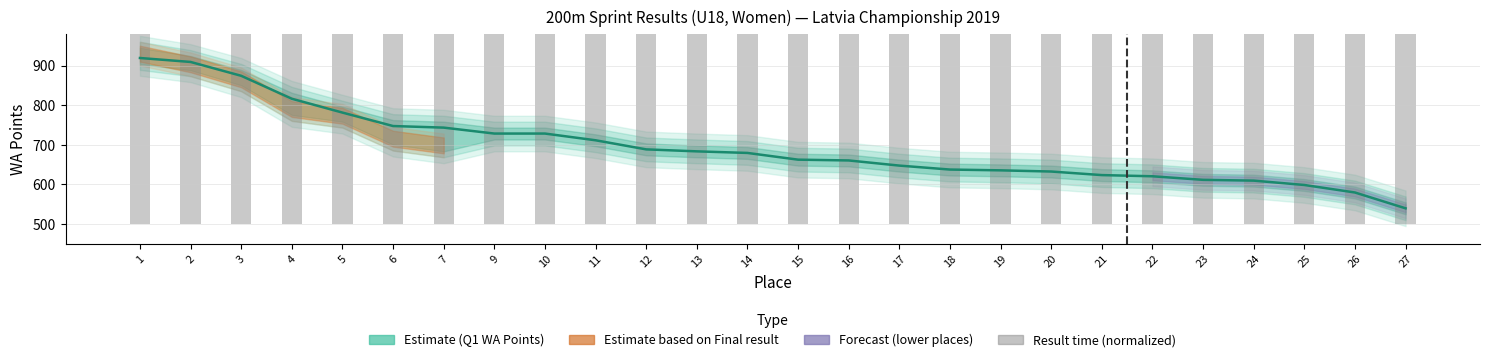

How many bars are there in total?

26